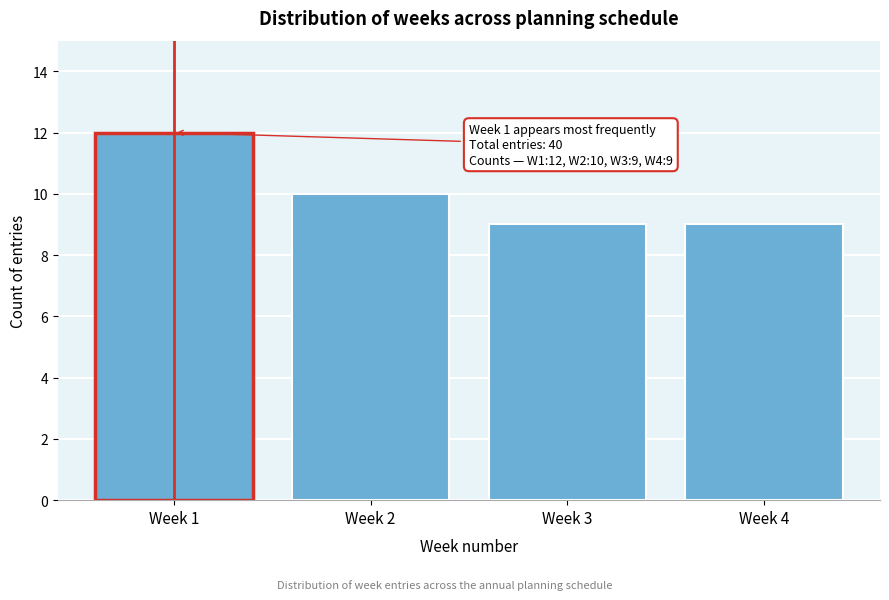

Reading left to right, what are all the values shown in this chart?

Week 1=12	Week 2=10	Week 3=9	Week 4=9